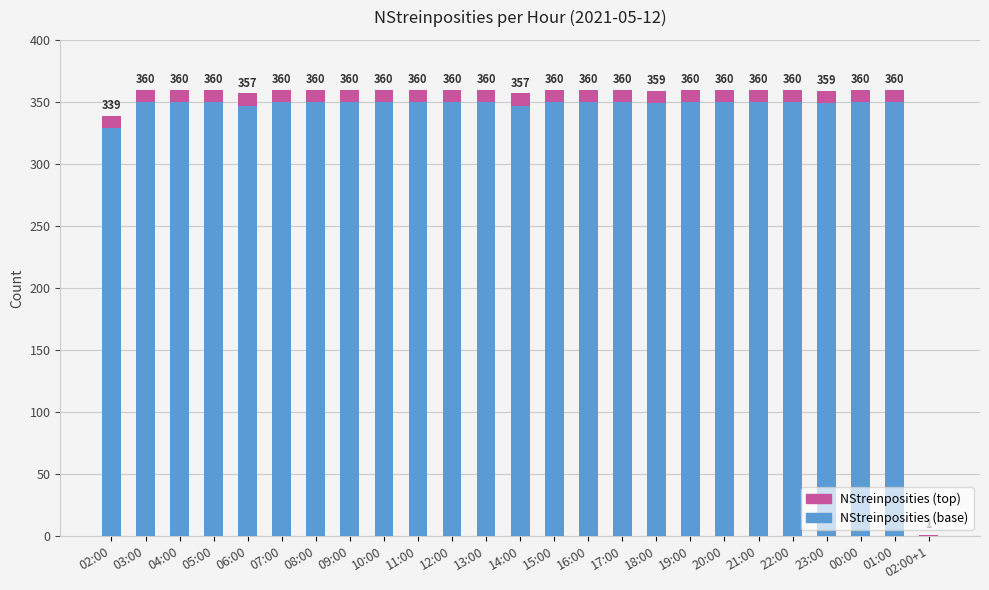

Are the bars horizontal?

No